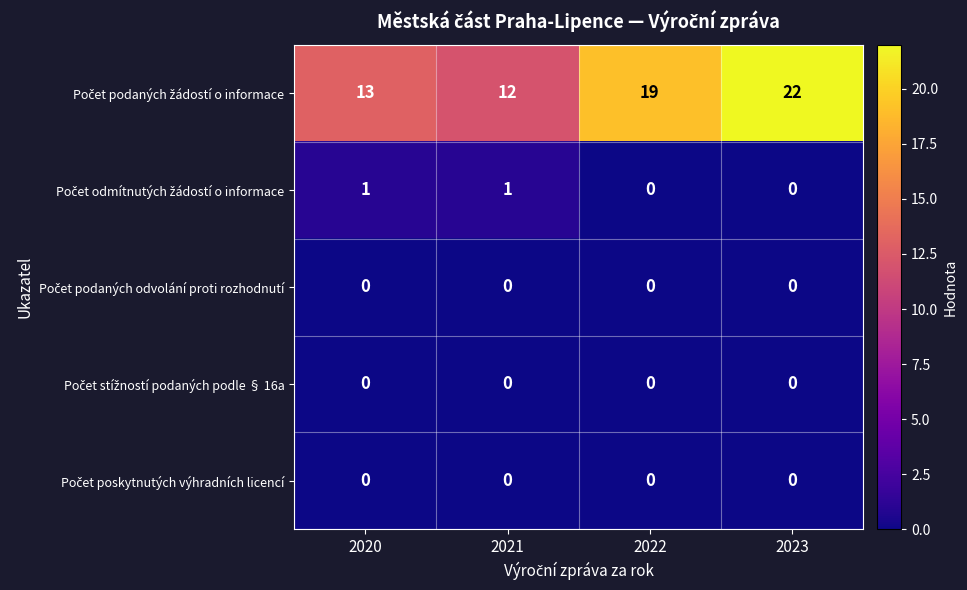

At how many categories does at least one series exceed 7?

4